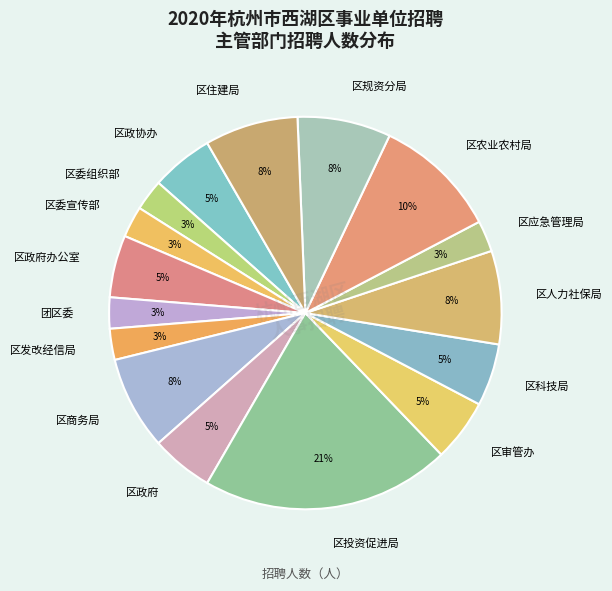

What is the largest slice in the pie chart?

区投资促进局